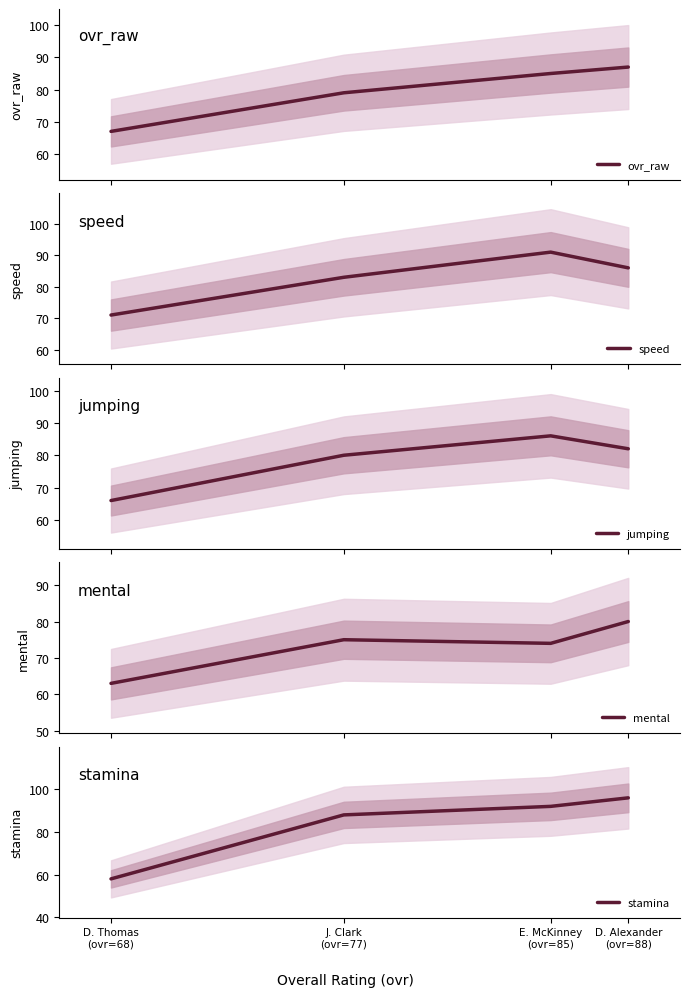

Read the speed value at D. Alexander
(ovr=88).

86